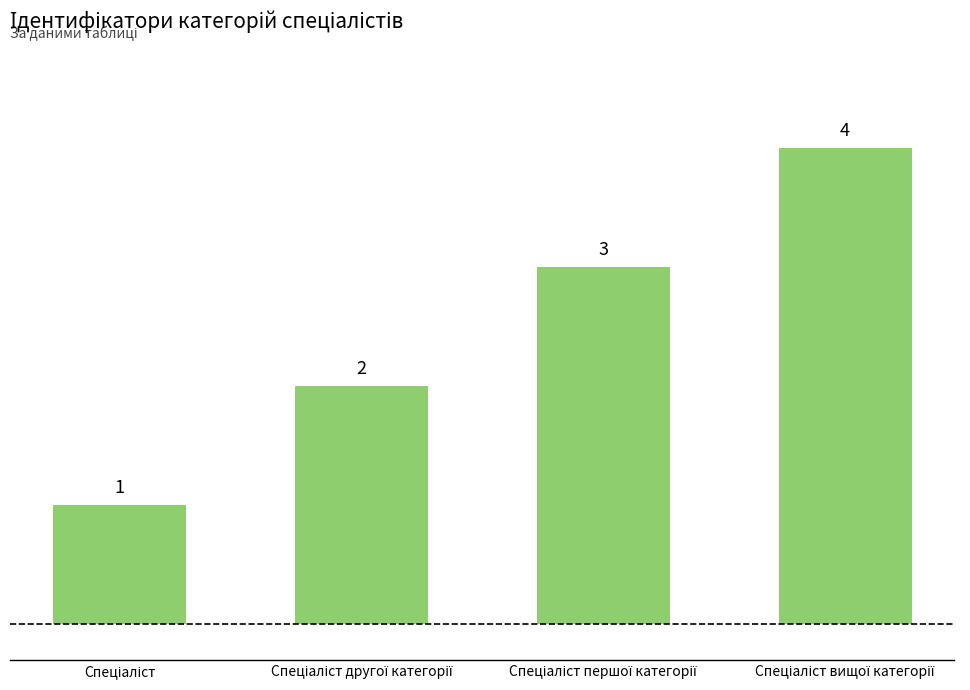

What is the value of the 4th bar from the left?

4